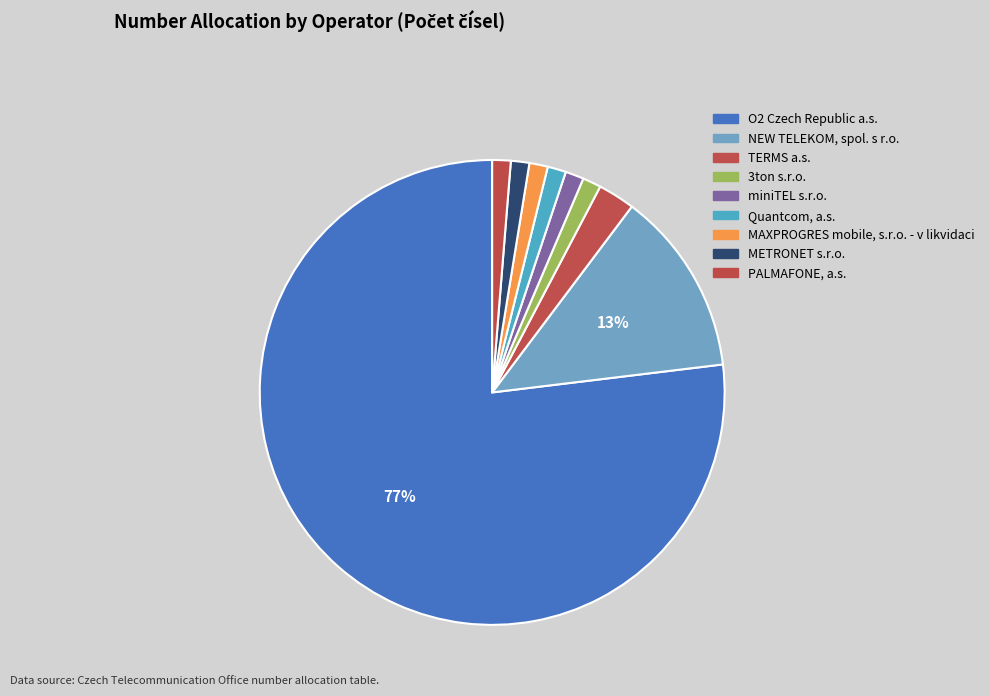

Count the number of slices in the pie.

9